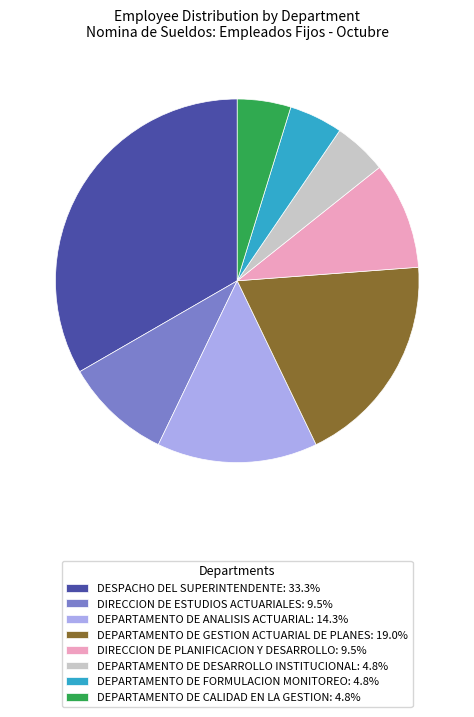

Is there a majority slice in this chart?

No